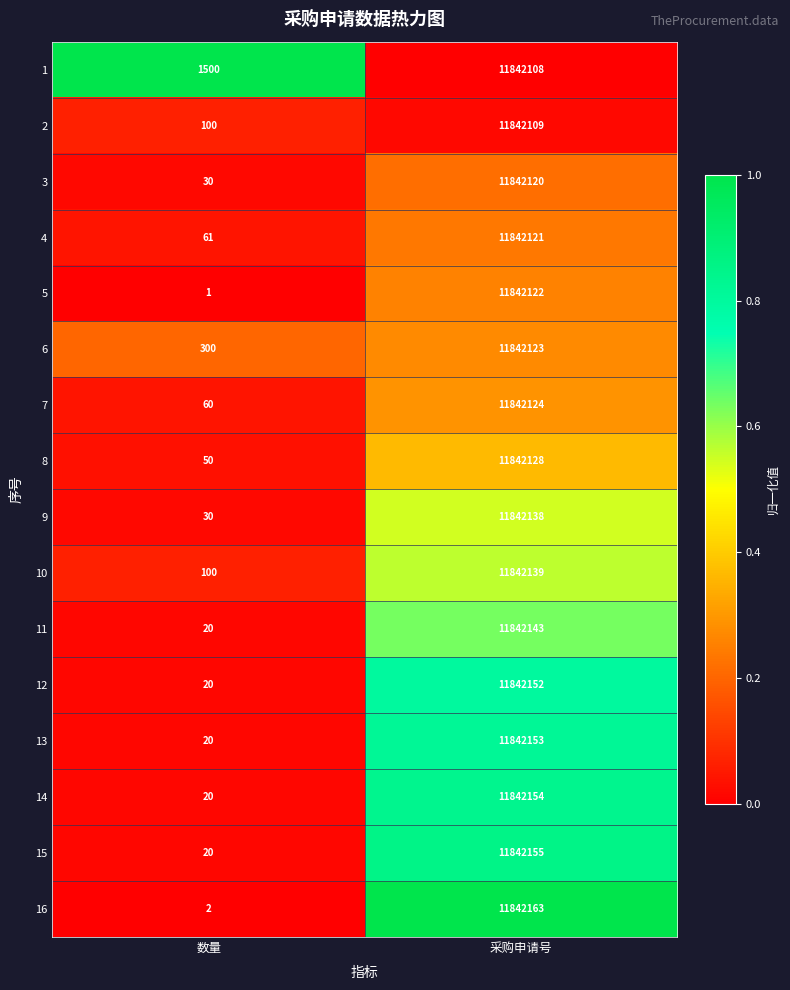

What is the greatest value displayed?

11842163